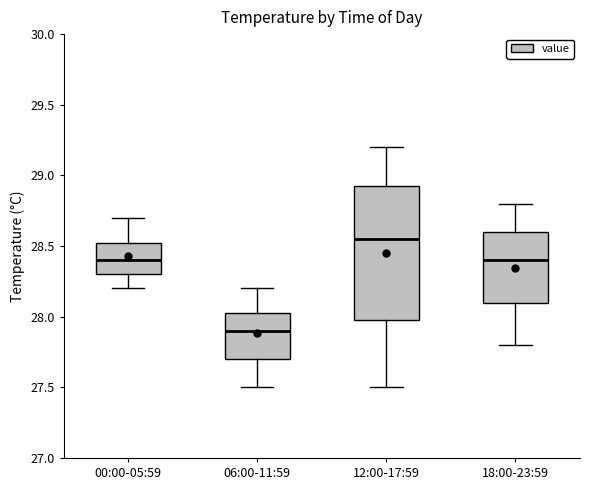

Reading left to right, read every box against the y-axis: the position of its median line, the range the box covers, and the ends of its whiskers. The values are not printed on the chart, so give them approximately, as read against the axis.

00:00-05:59: median 28.40, box 28.30 to 28.55, whiskers 28.20 to 28.70
06:00-11:59: median 27.90, box 27.70 to 28.05, whiskers 27.50 to 28.20
12:00-17:59: median 28.55, box 28.00 to 28.95, whiskers 27.50 to 29.20
18:00-23:59: median 28.40, box 28.10 to 28.60, whiskers 27.80 to 28.80